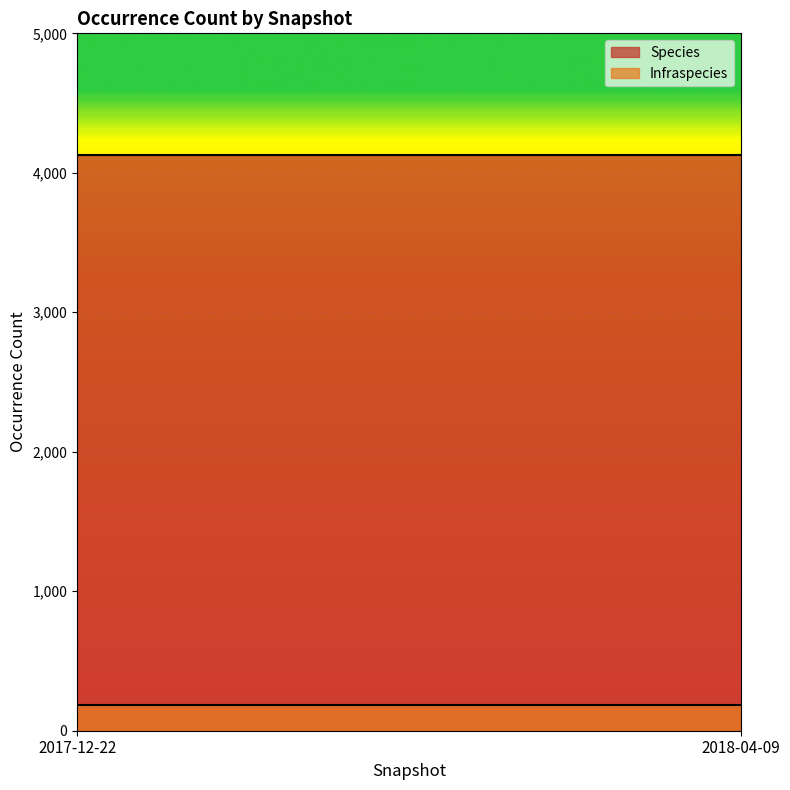

Count the number of data series in this chart.

2